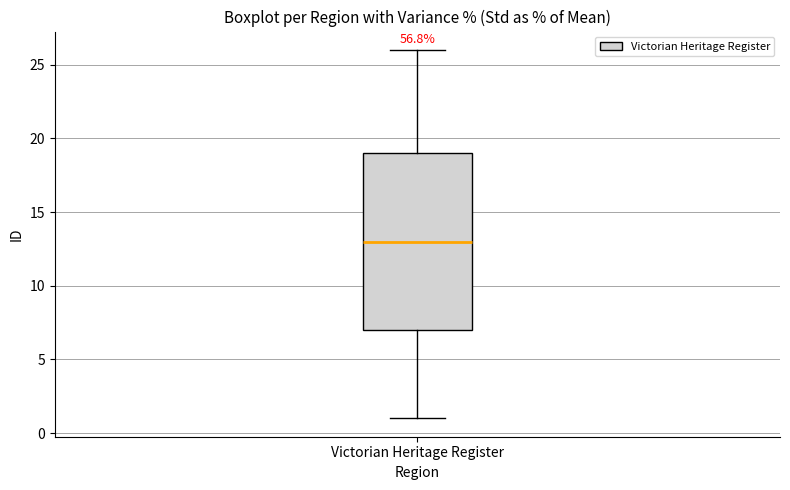

Read this box plot against the y-axis: the position of the median line, the range covered by the box, and the ends of both whiskers. The values are not printed on the chart, so give them approximately, as read against the axis.

median 13, box 7 to 19, whiskers 1 to 26